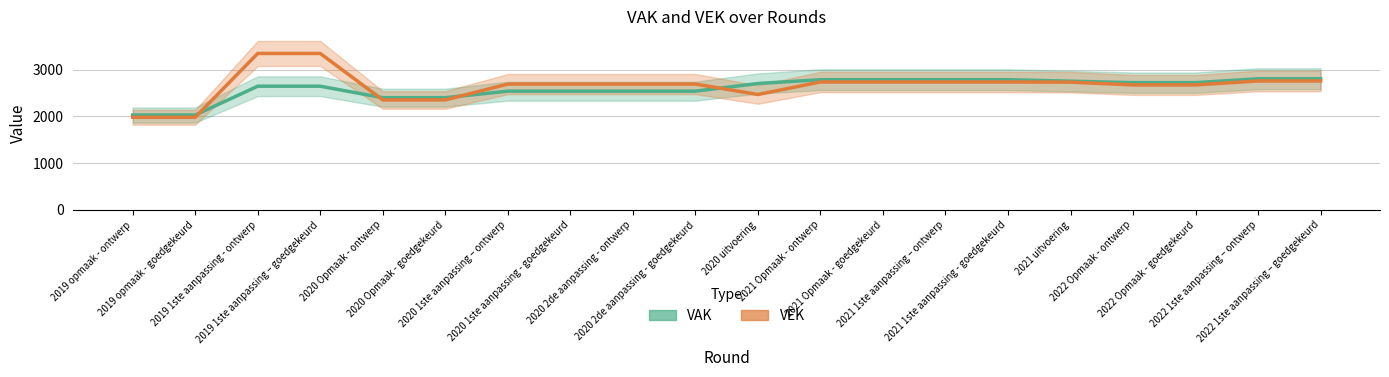

Where does the VEK series first go above 2695?

2019 1ste aanpassing - ontwerp